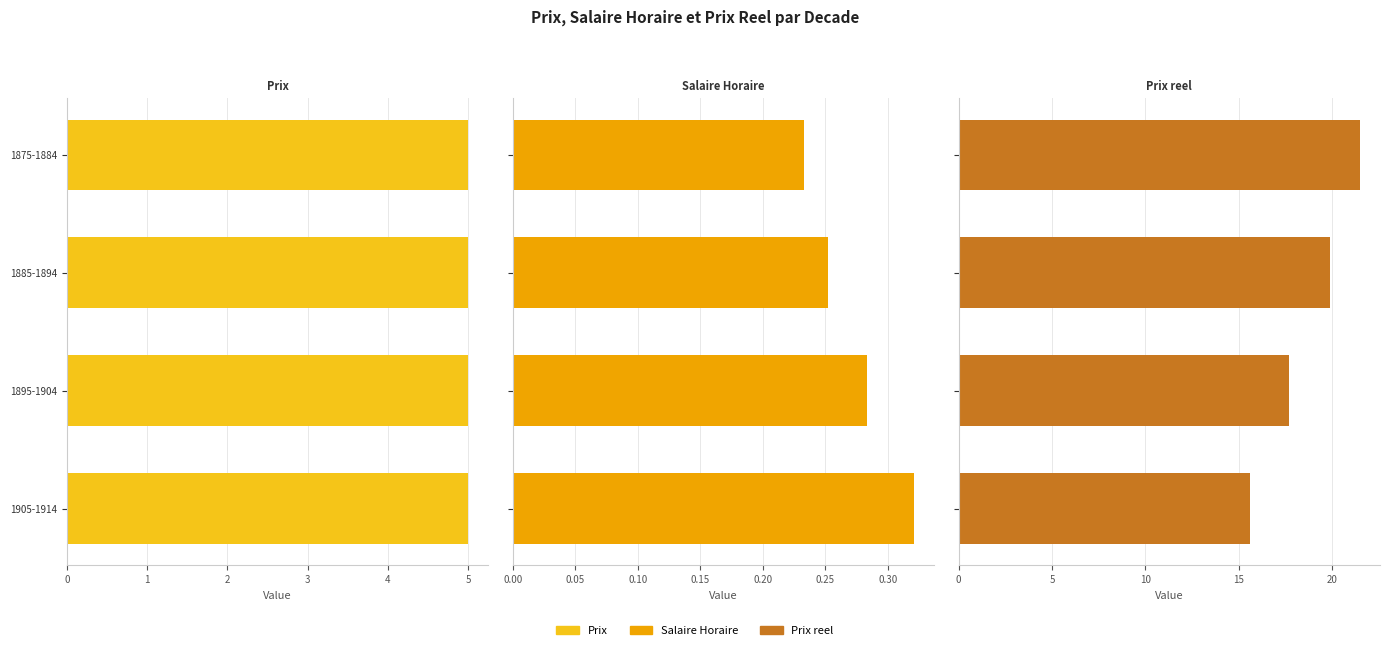

Is it true that Prix equals 1.0 at 3?

False